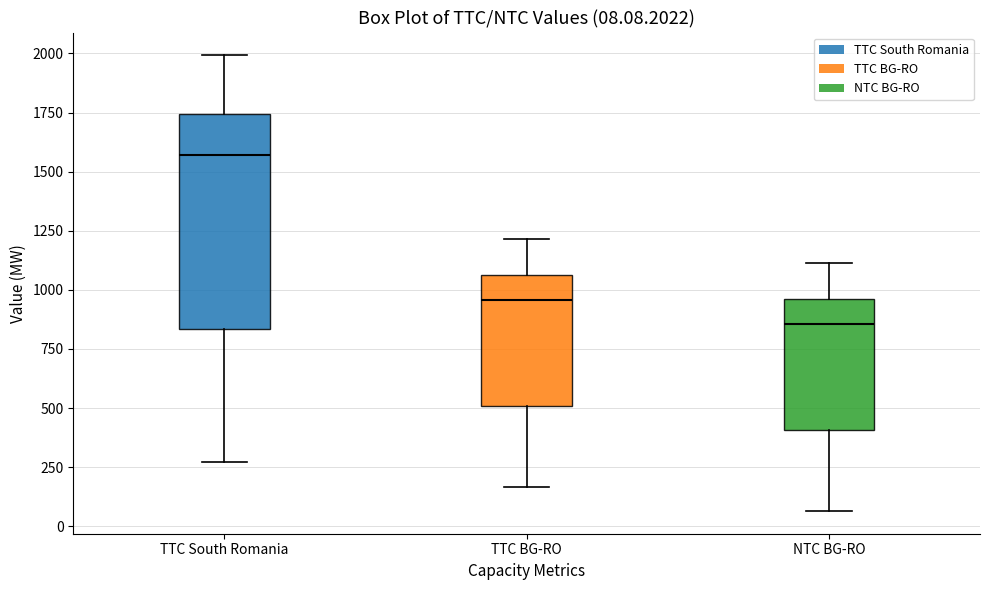

Comparing the boxes themselves (not the whiskers), which one is the tallest?

TTC South Romania